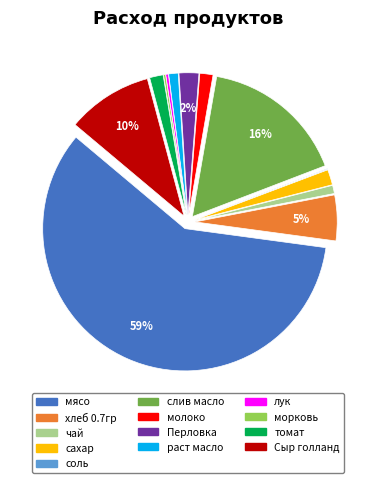

Is it true that лук is 0% of the pie?

True